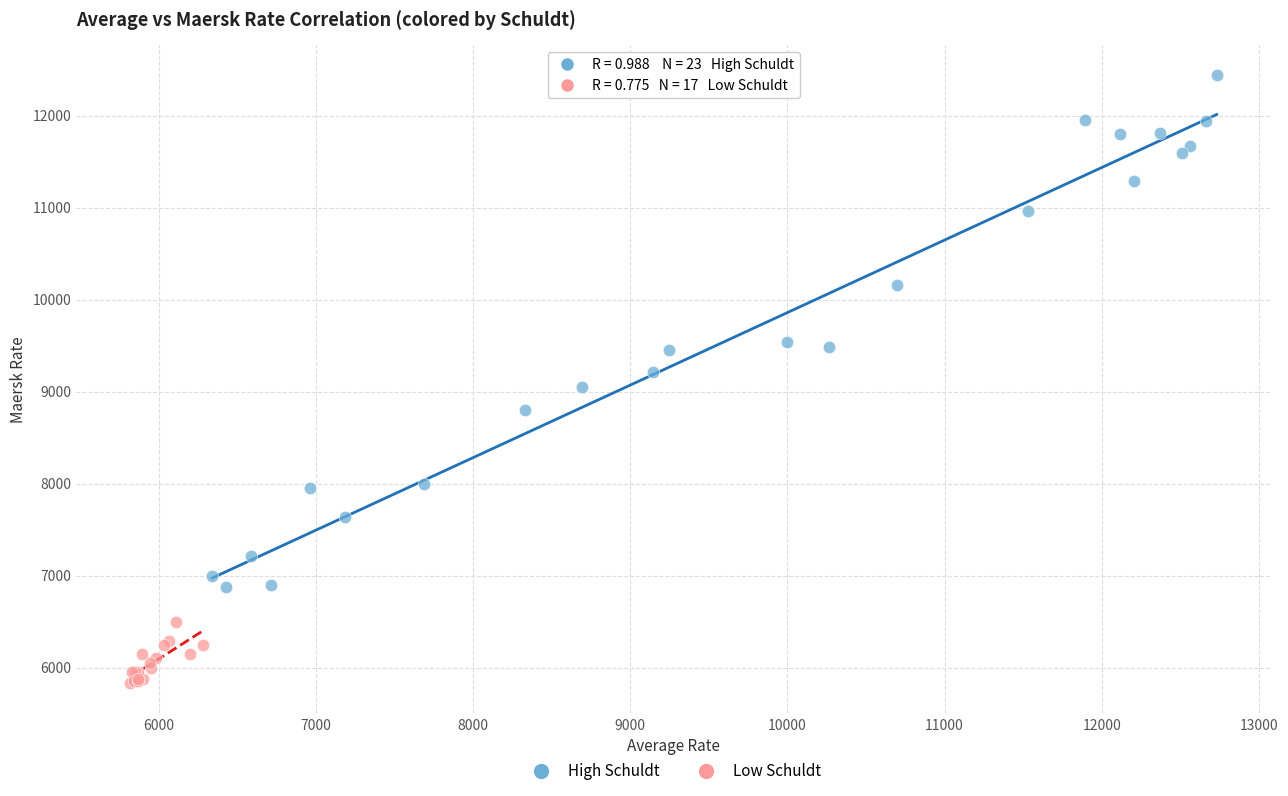

What are all the series names shown in the legend?

High Schuldt, Low Schuldt